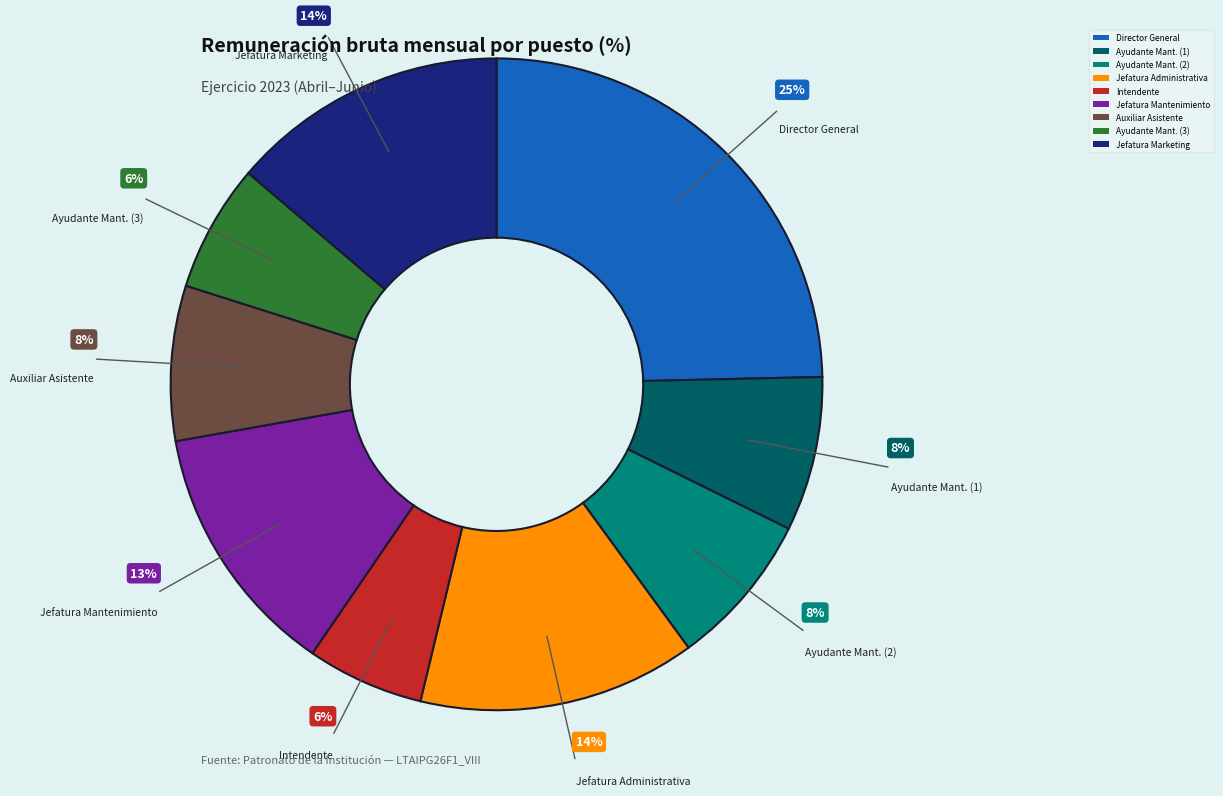

Does Ayudante Mant. (3) account for over 50% of the chart?

No